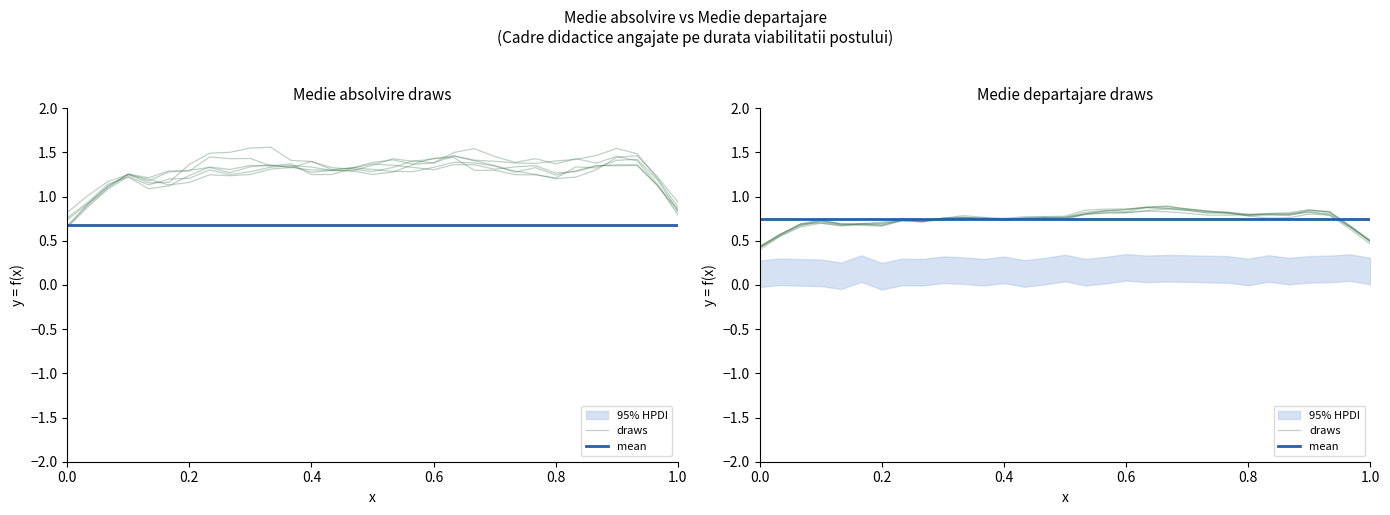

How many interior local peaks does the draws series have?

6